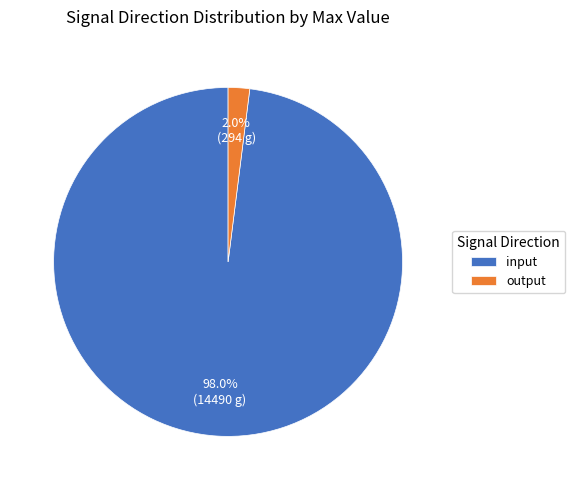

How many segments does this pie chart have?

2